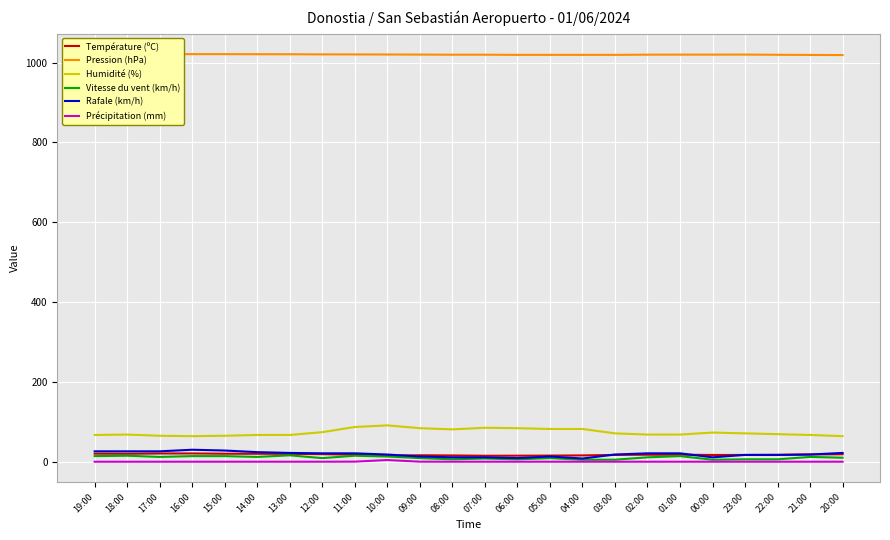

Which label corresponds to the smallest value in the chart?

19:00